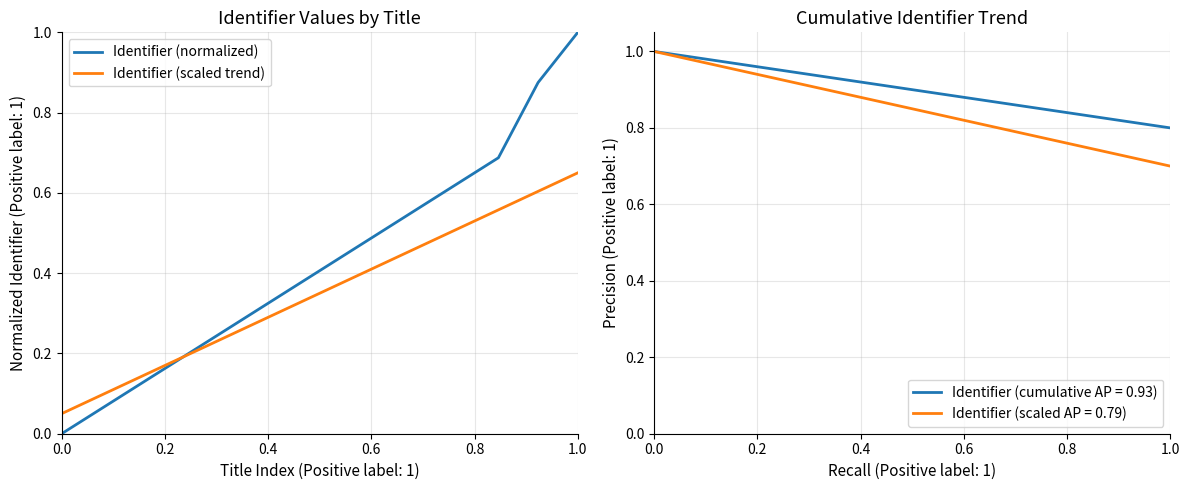

The Identifier (normalized) series shows 1.0 at 1.0. True or false?

True